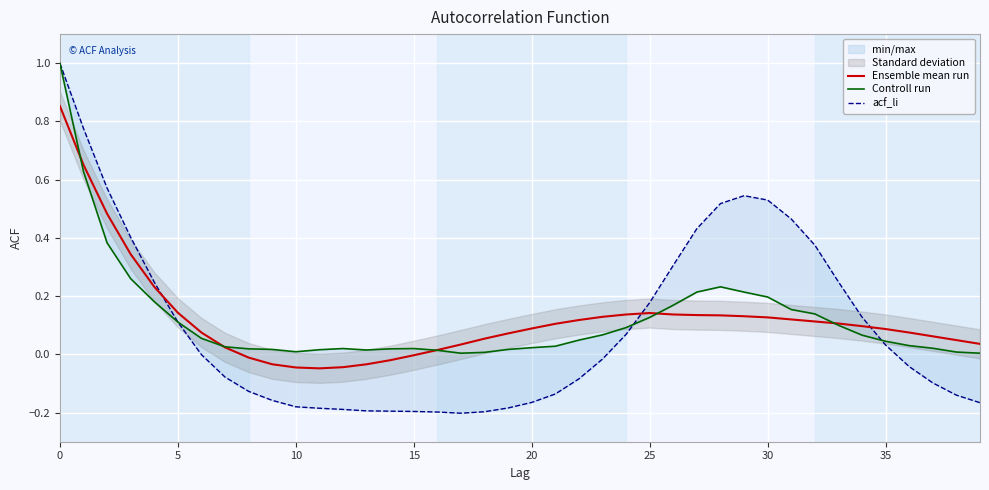

What is the maximum value for Ensemble mean run?

0.9